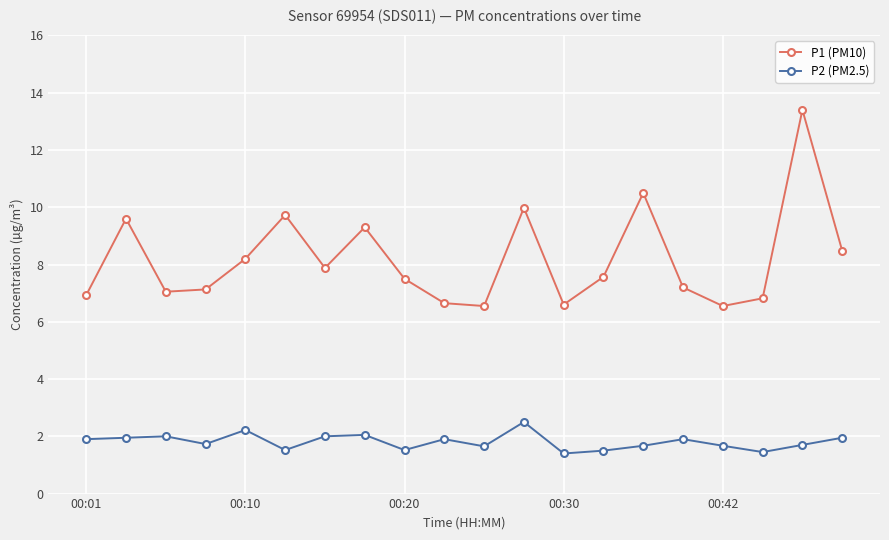

What is the average value of the P1 (PM10) series?

8.2